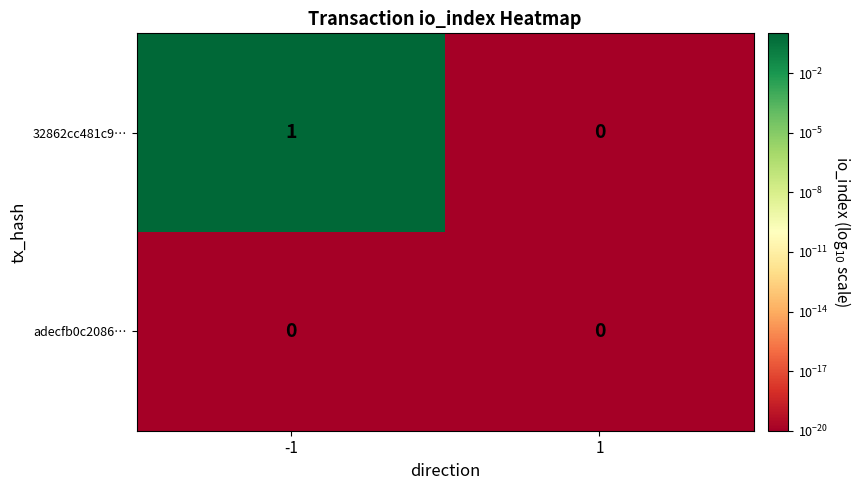

Reading left to right, list all the values displayed in this chart.

32862cc481c9…: -1=1	1=0
adecfb0c2086…: -1=0	1=0